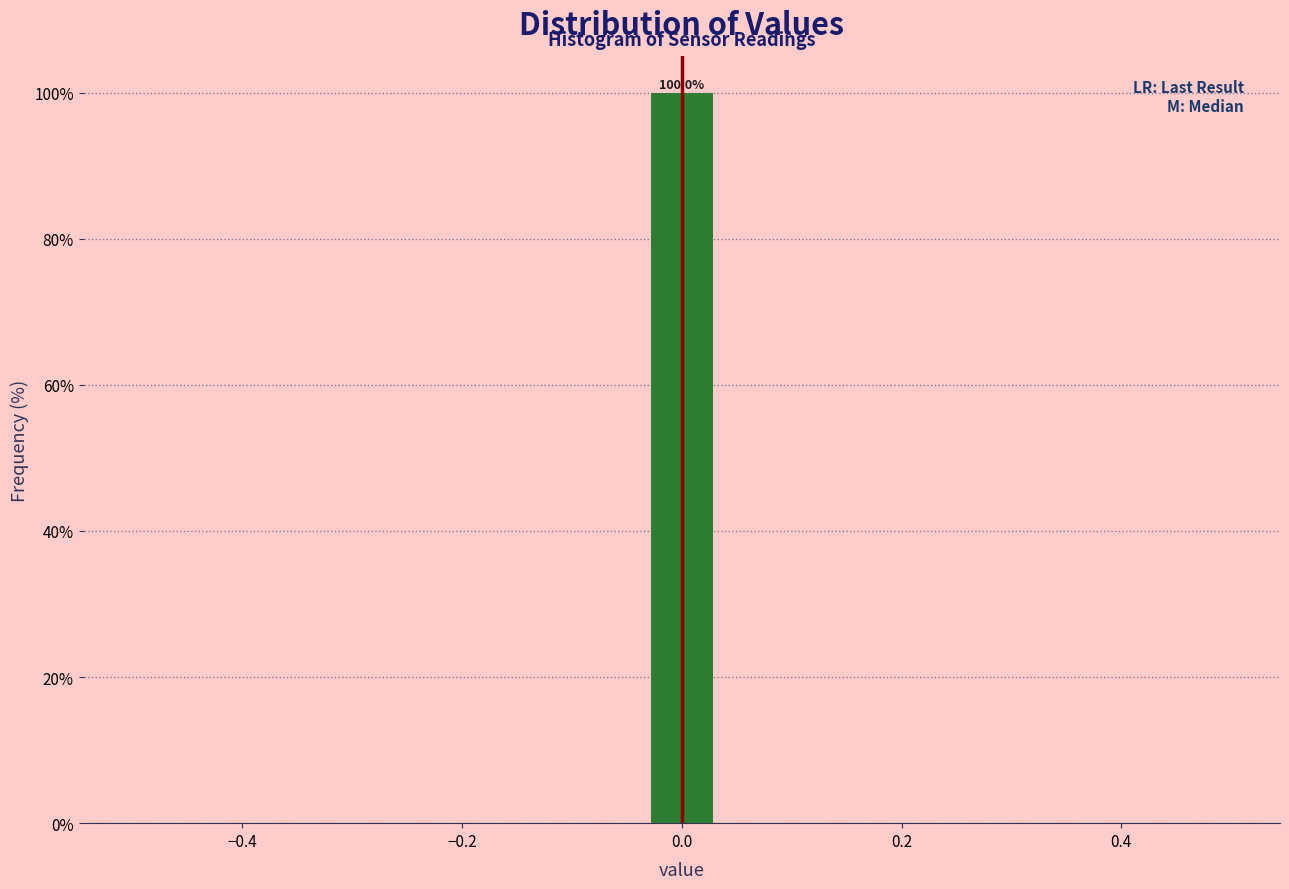

Around what value on the x-axis is the tallest bar? Give the approximate position of its centre, as read against the axis.

0.00